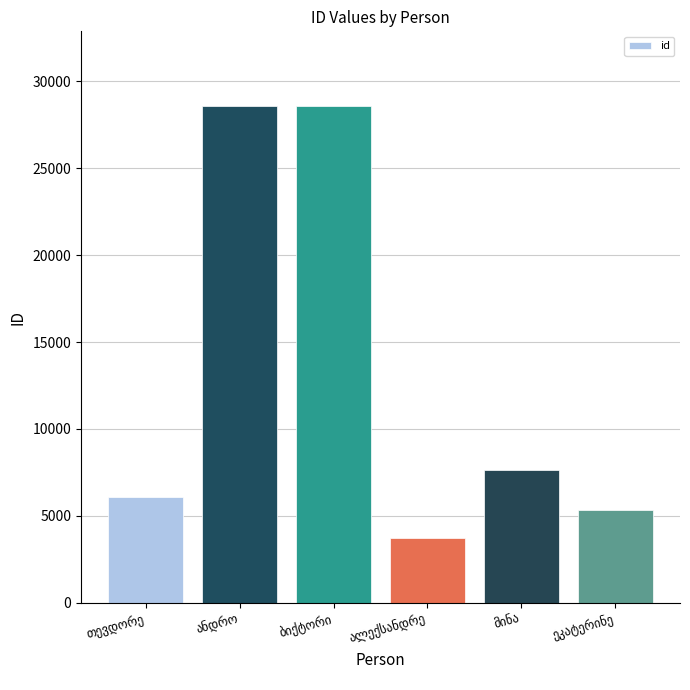

What is the maximum value shown in the chart?

28590